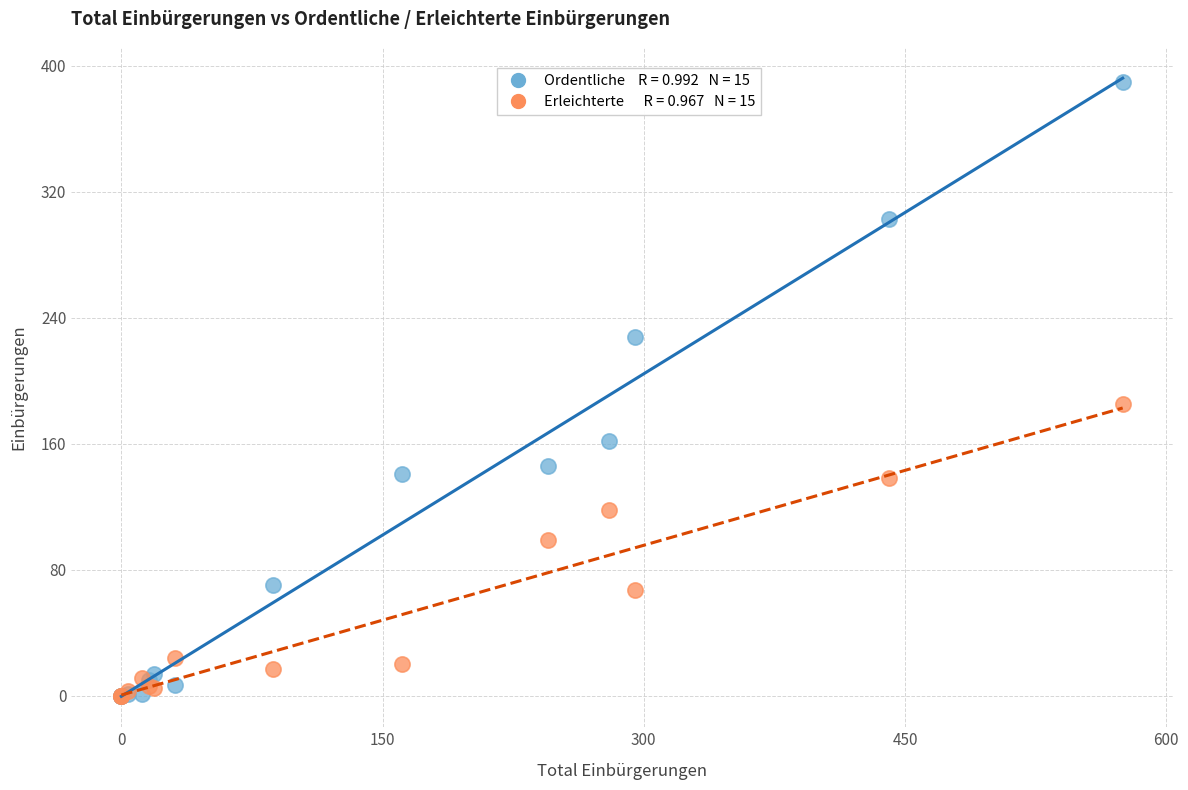

Across all series, what Y value is closest to 195?

185